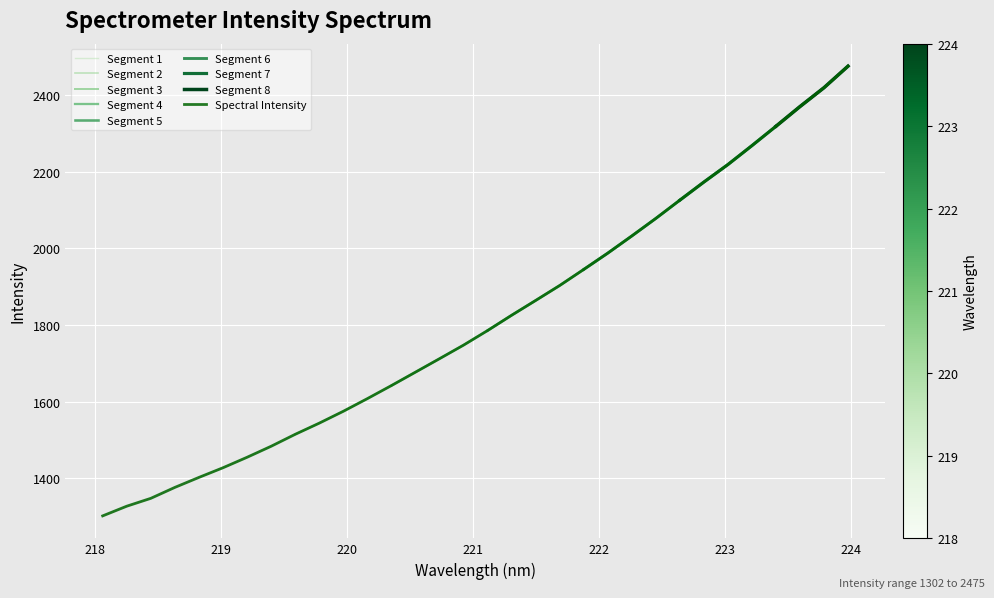

What is the difference between the maximum and minimum values?

1172.8